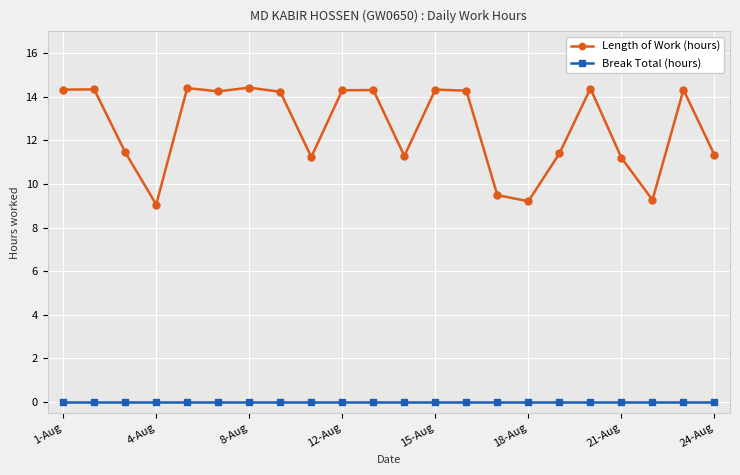

True or false: Length of Work (hours) and Break Total (hours) cross at least once.

False